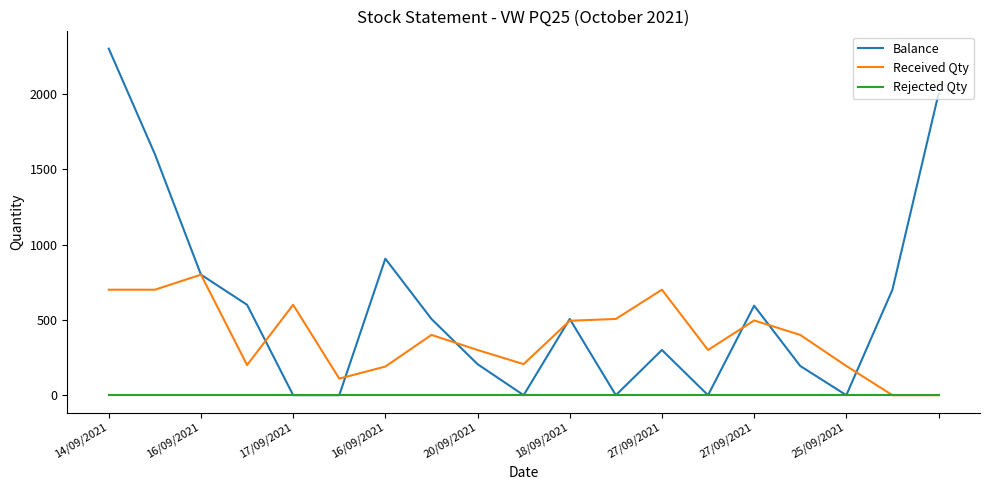

List the series in order of their overall mean, lowest first.

Rejected Qty, Received Qty, Balance